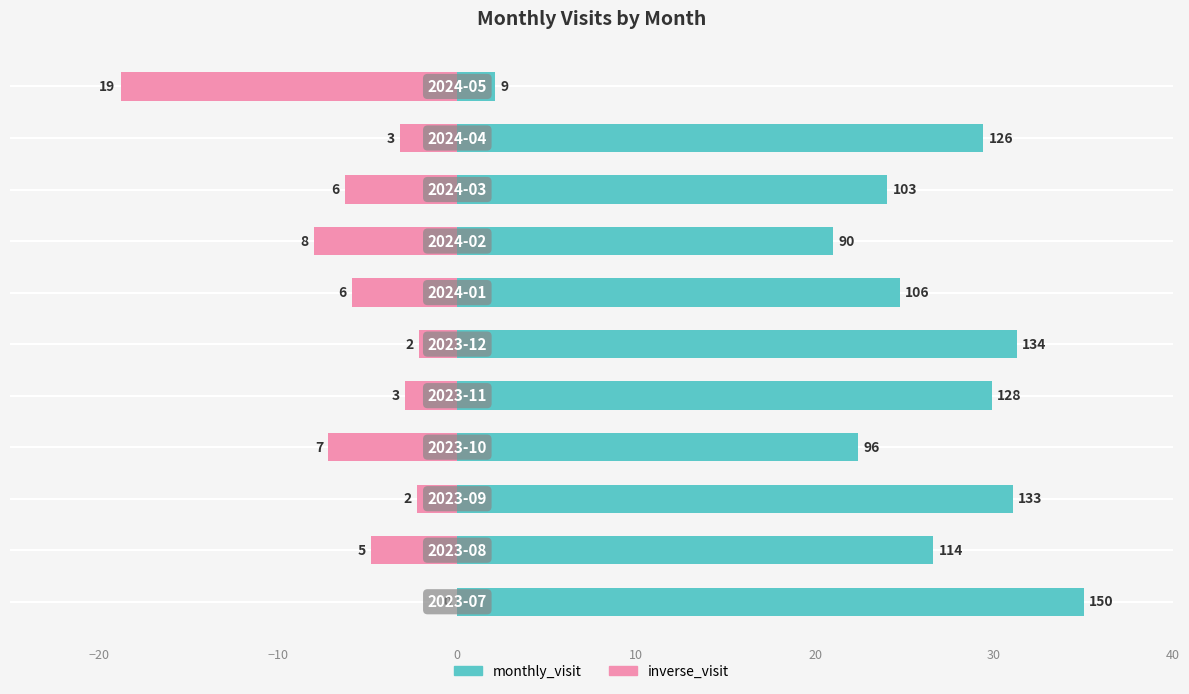

How many data points in monthly_visit are above 26?

6